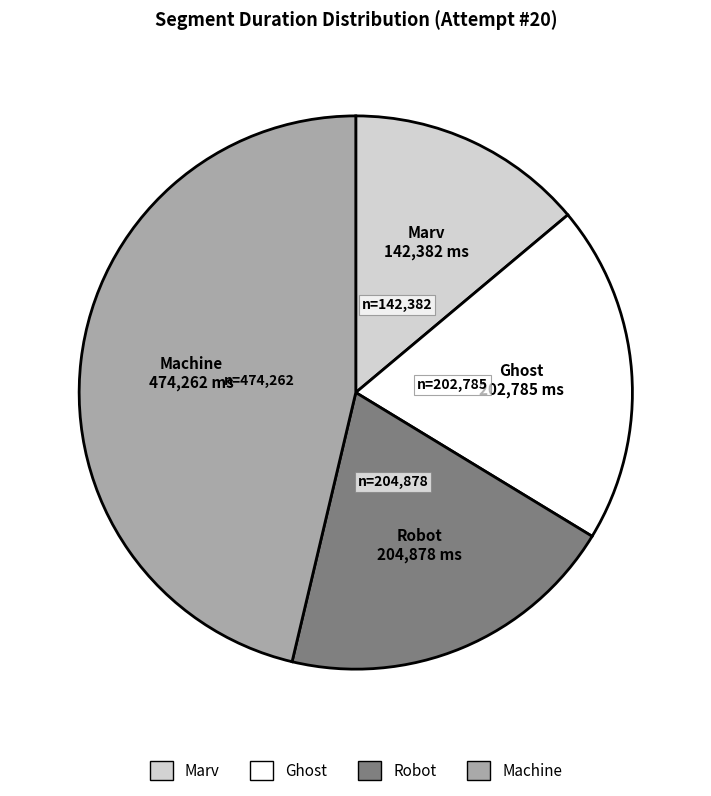

Does any single category account for the majority?

No